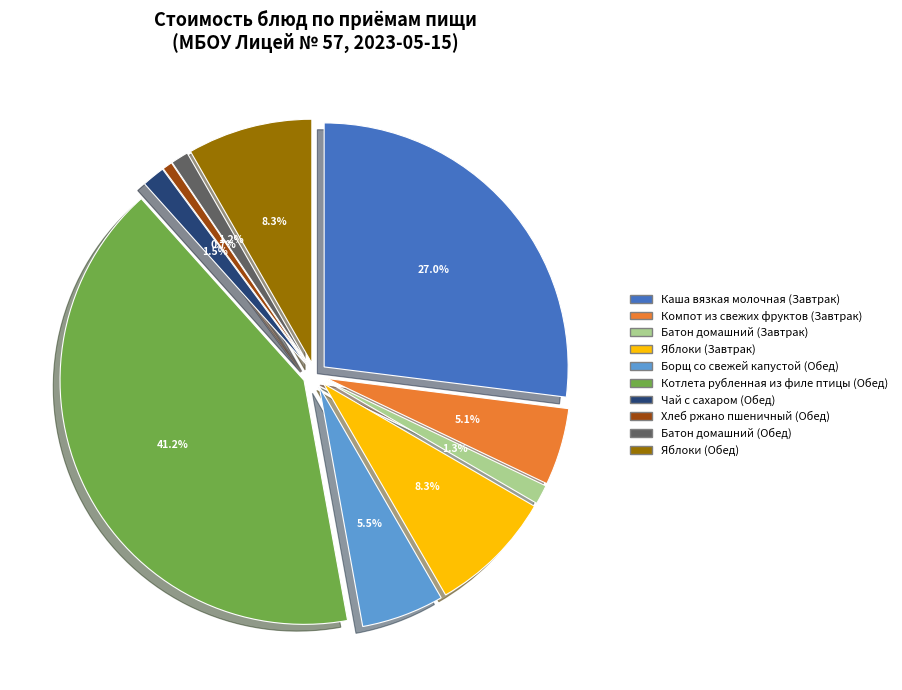

How much of the chart is everything except Каша вязкая молочная (Завтрак)?

73.0%